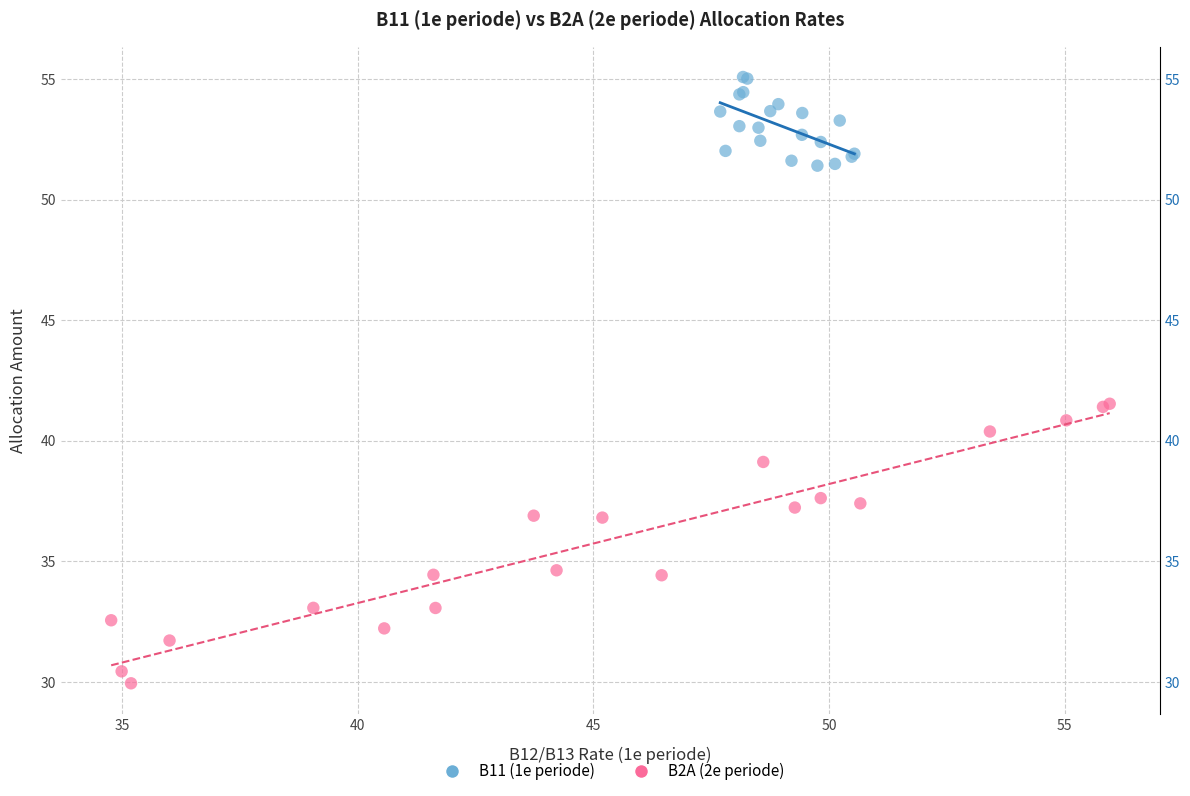

Which series contains the highest Y value?

B11 (1e periode)